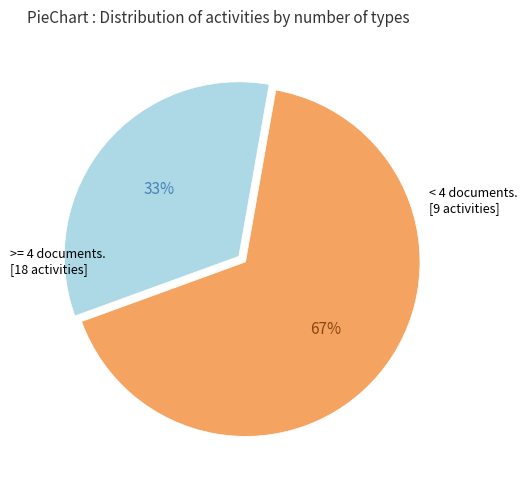

How many segments does this pie chart have?

2